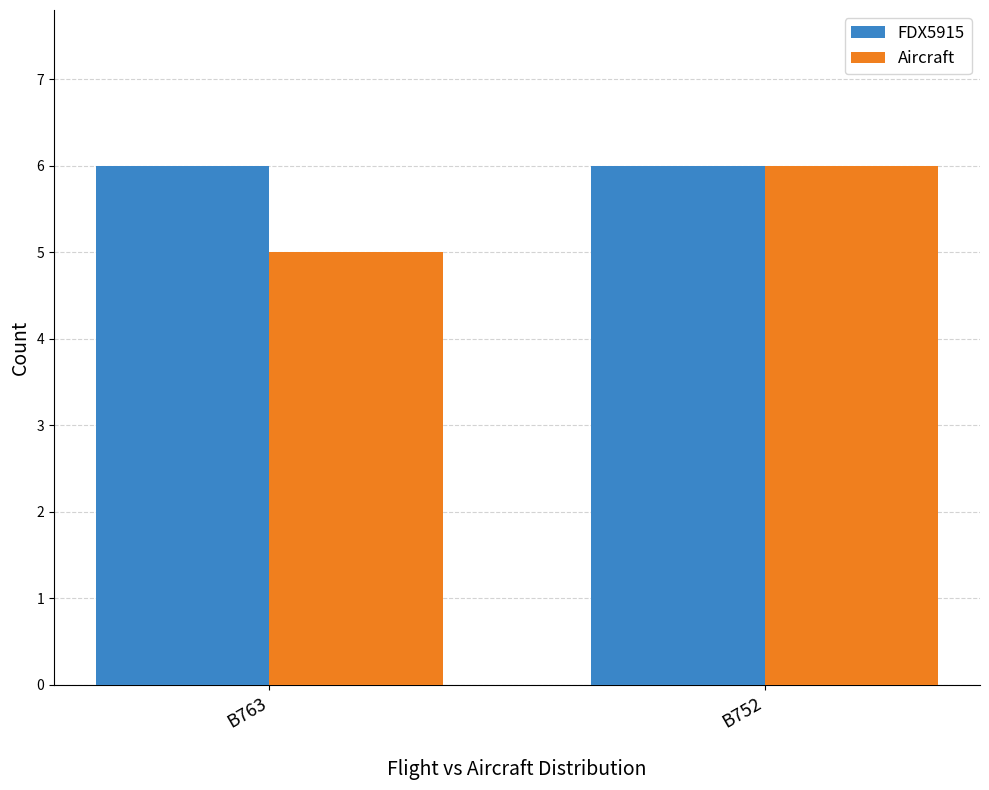

What are all the series names shown in the legend?

FDX5915, Aircraft